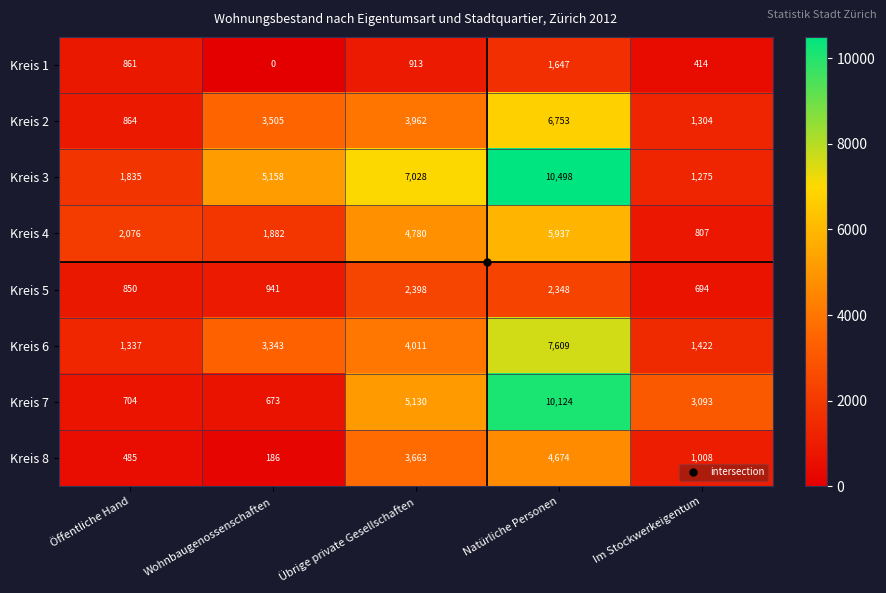

Is it true that Kreis 5 equals 814 at Natürliche Personen?

False